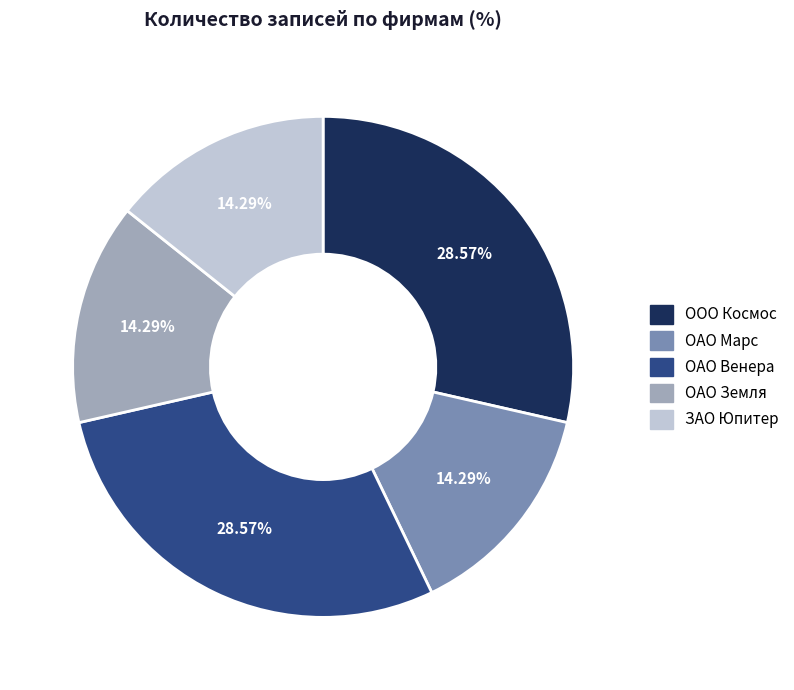

How many segments does this pie chart have?

5